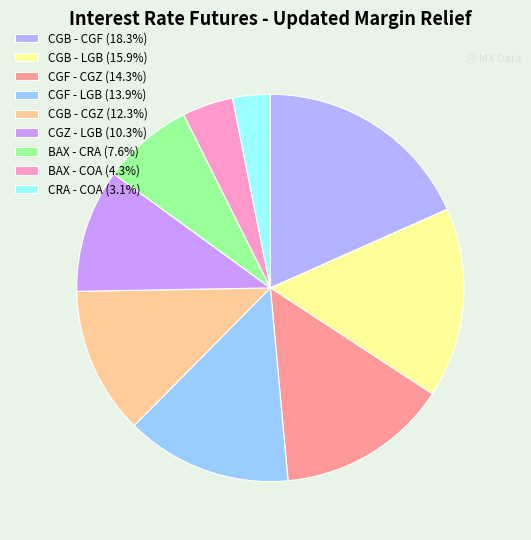

To the nearest percent, what percentage of the pie is CGB - CGF?

18%